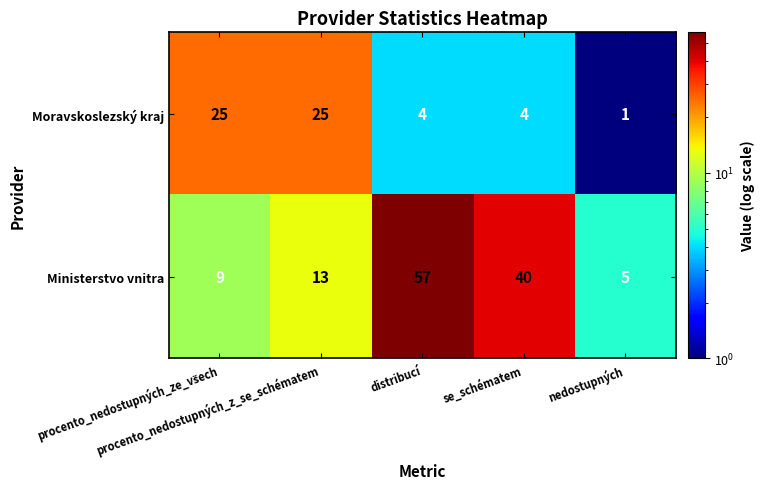

What is the maximum value shown in the chart?

57